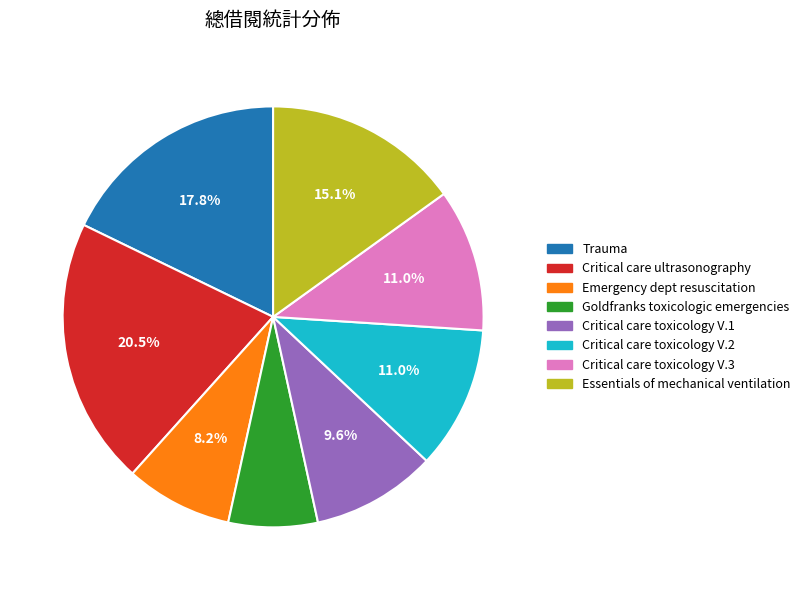

Does any single category account for the majority?

No